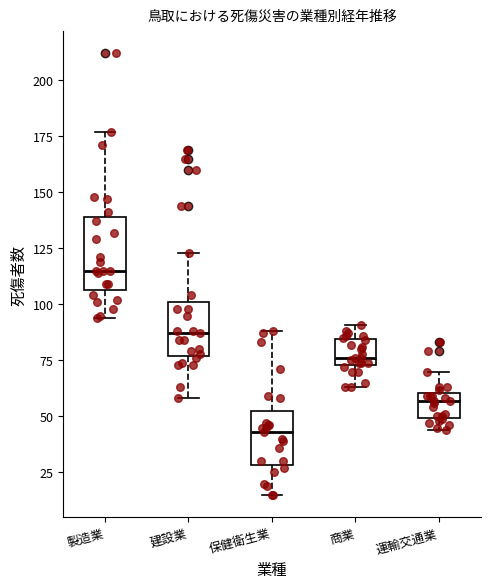

Where is the lower edge of the box for 運輸交通業 on the y-axis? The values are not printed on the chart, so give them approximately, as read against the axis.

50